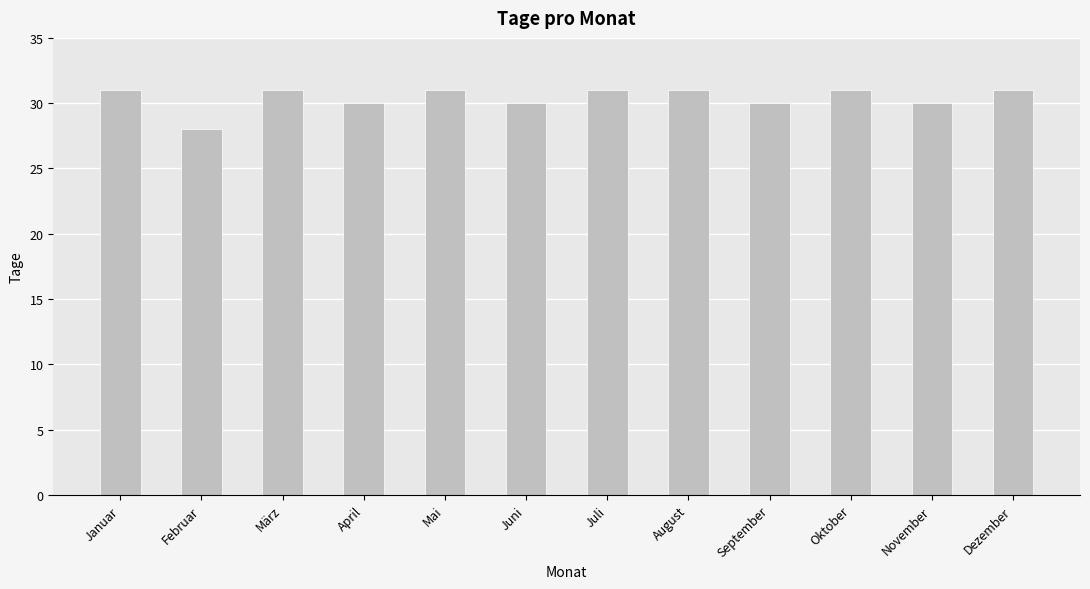

The value at April is 46. True or false?

False